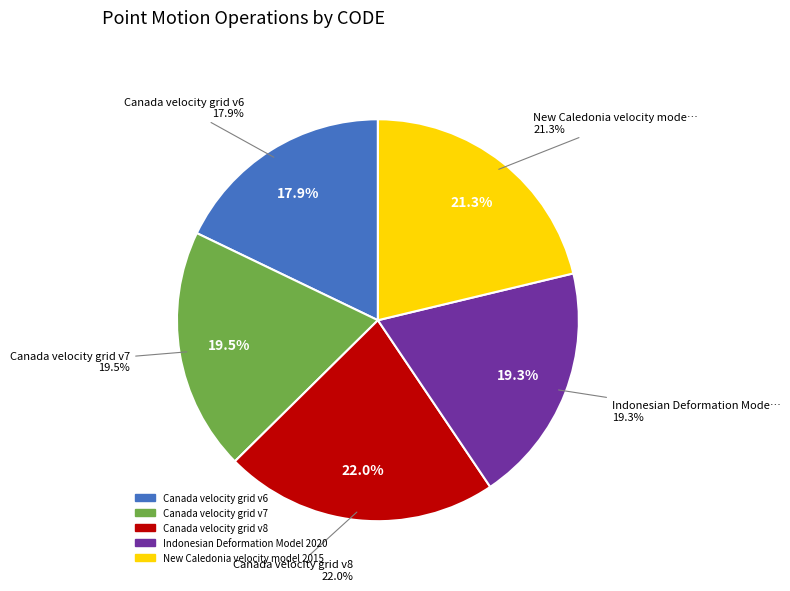

Which category has the smallest portion of the pie?

Canada velocity grid v6